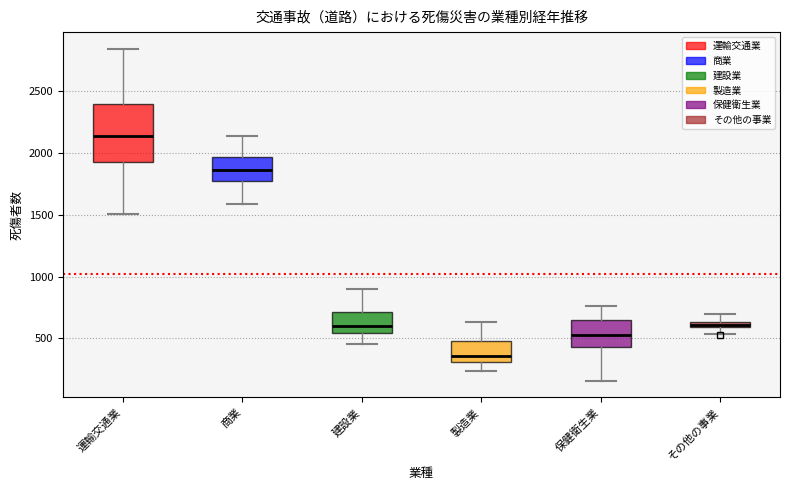

Which box's median line is the highest?

運輸交通業